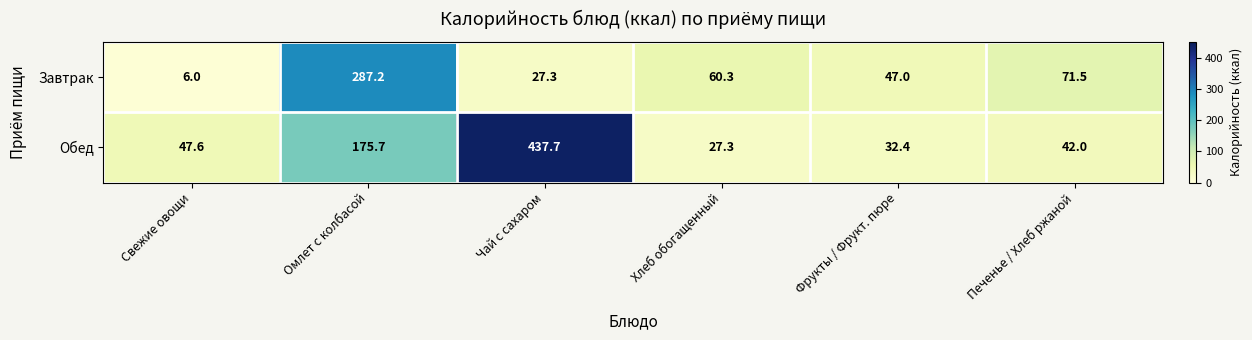

Which series changed the most between Фрукты / Фрукт. пюре and Печенье / Хлеб ржаной?

Завтрак